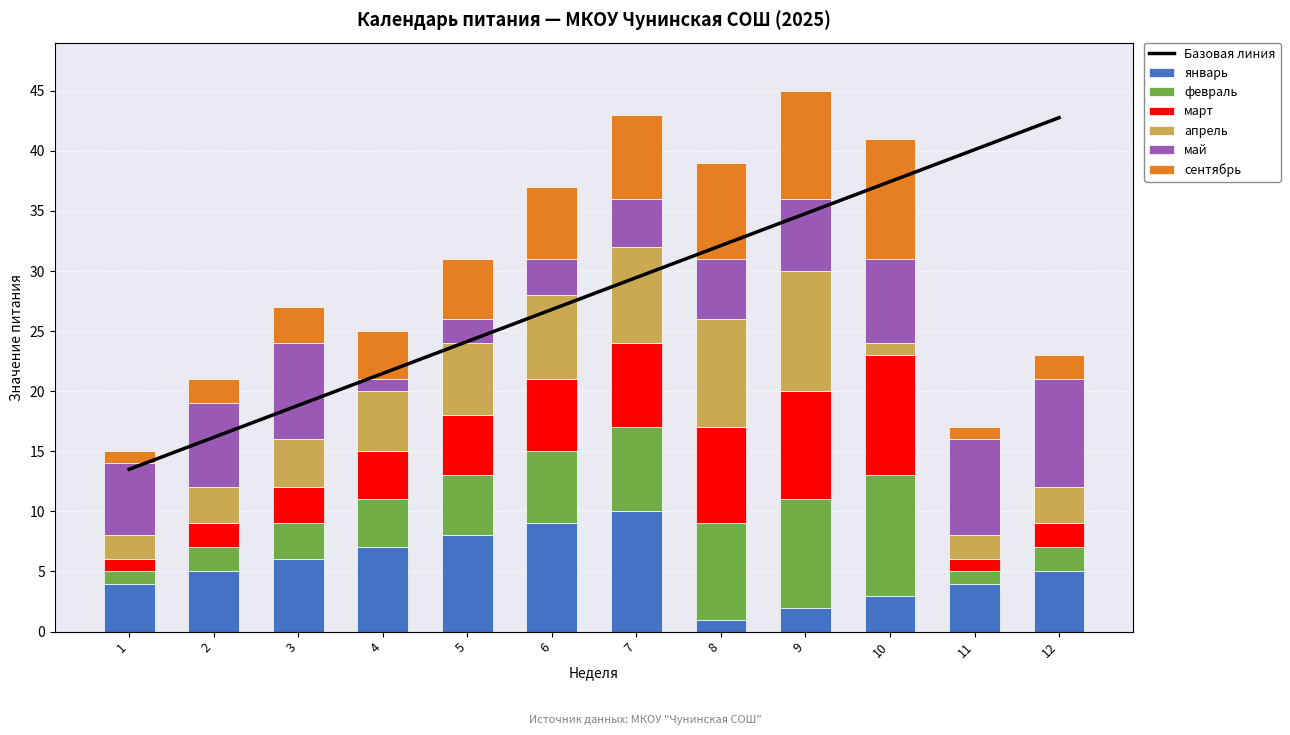

What value does the февраль series have at 10?

10